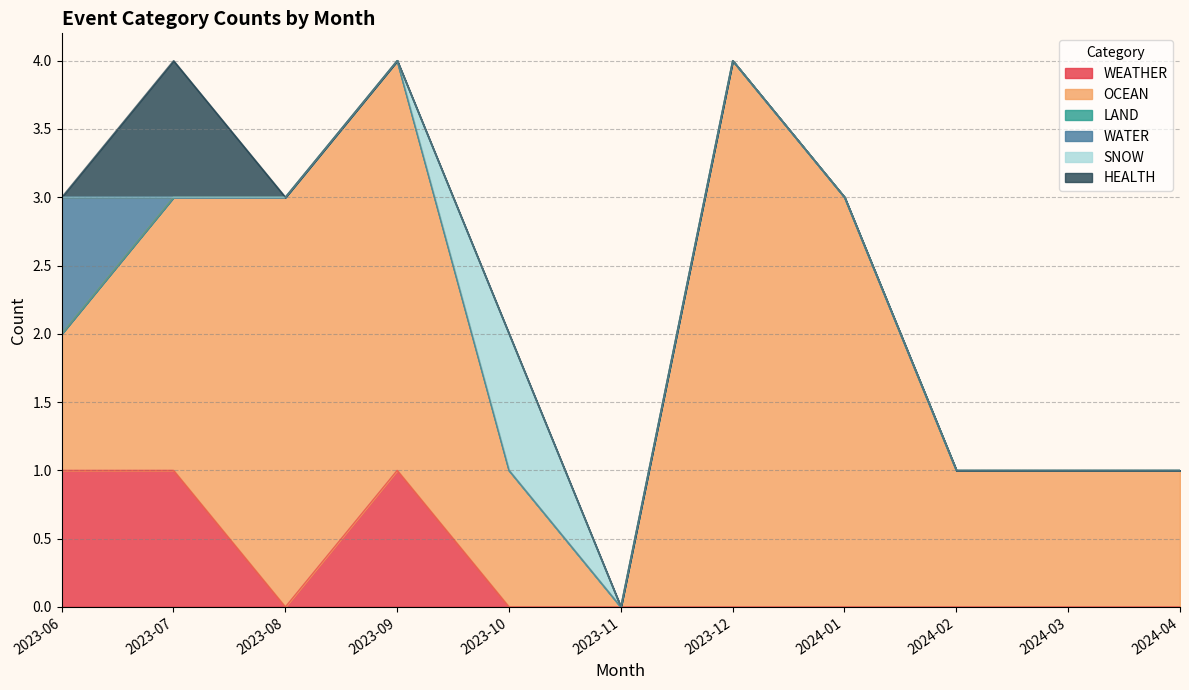

Rank the series by their maximum value, from highest to lowest.

OCEAN, WEATHER, WATER, SNOW, HEALTH, LAND